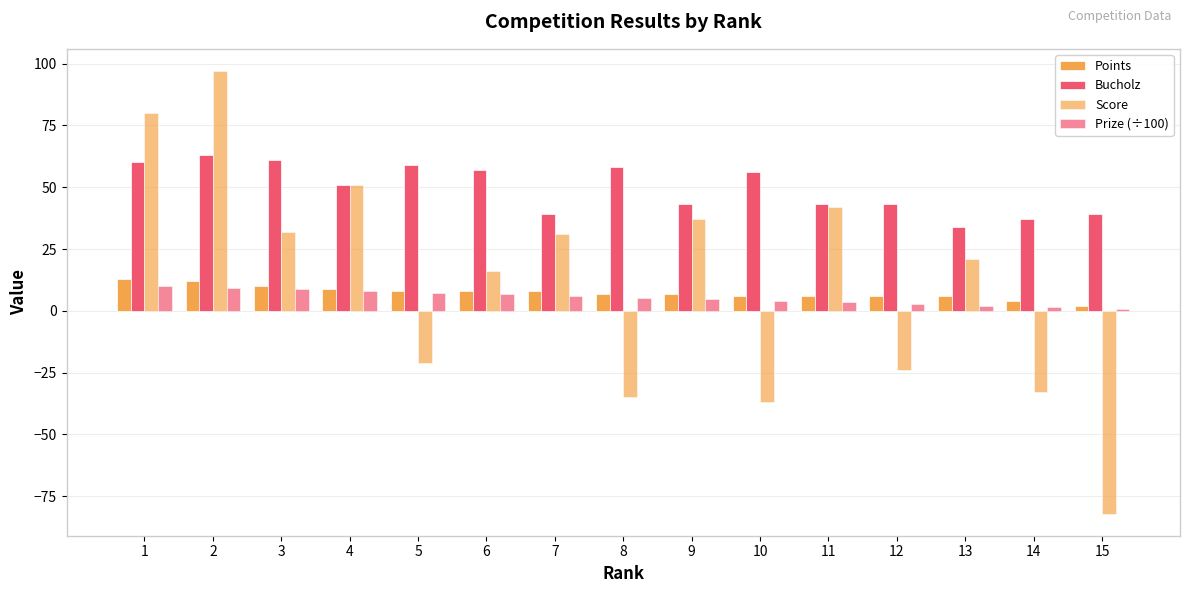

Are the bars horizontal?

No